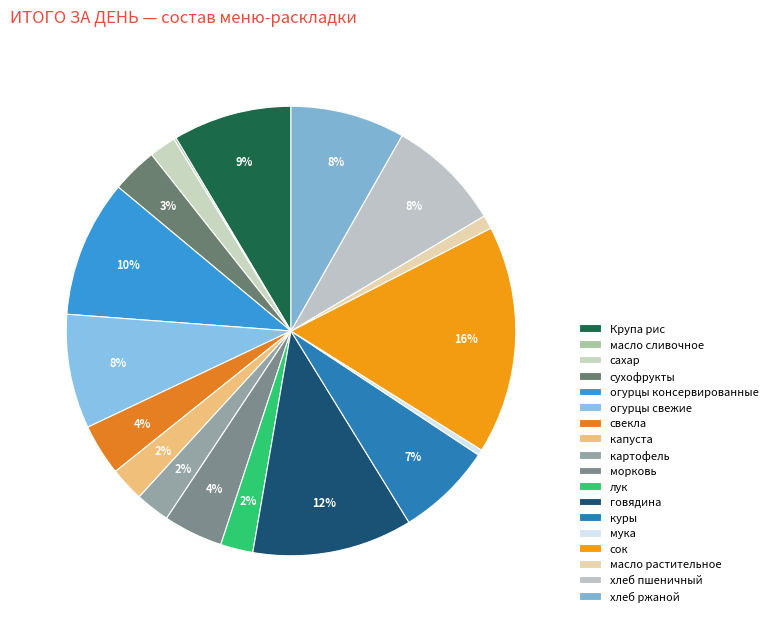

What is the change in value from Крупа рис to лук?

-22.7